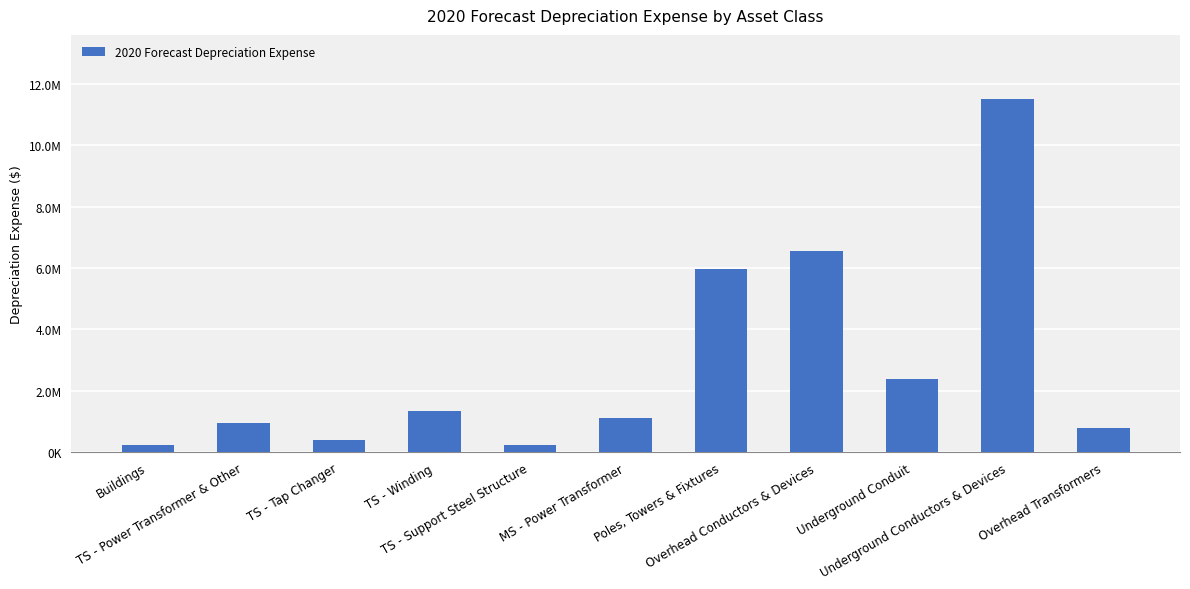

At which label is the value closest to 5875499?

Poles, Towers & Fixtures